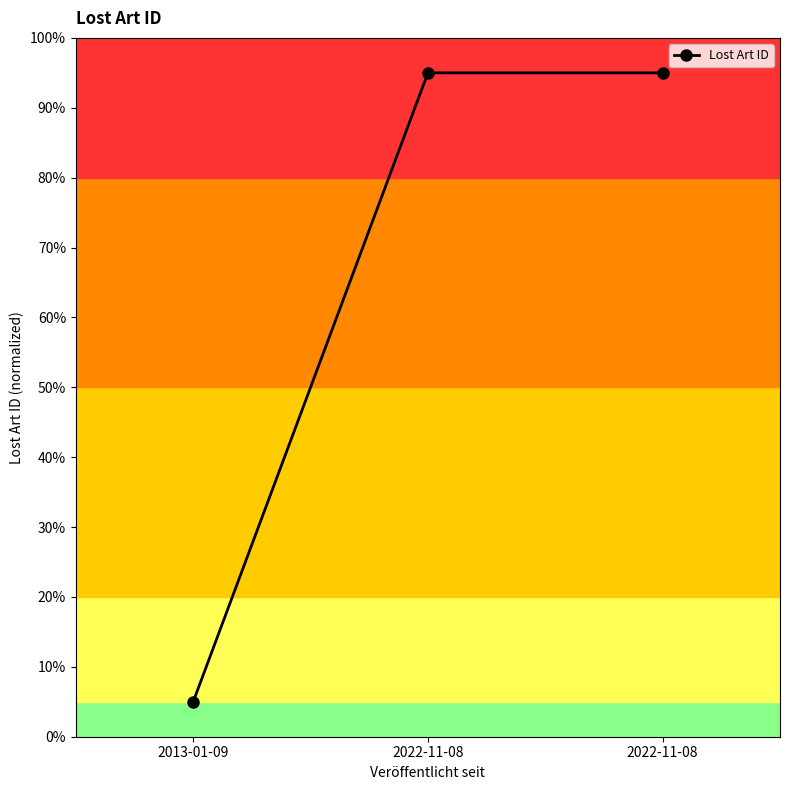

What is the label of the 2nd point from the right?

2022-11-08